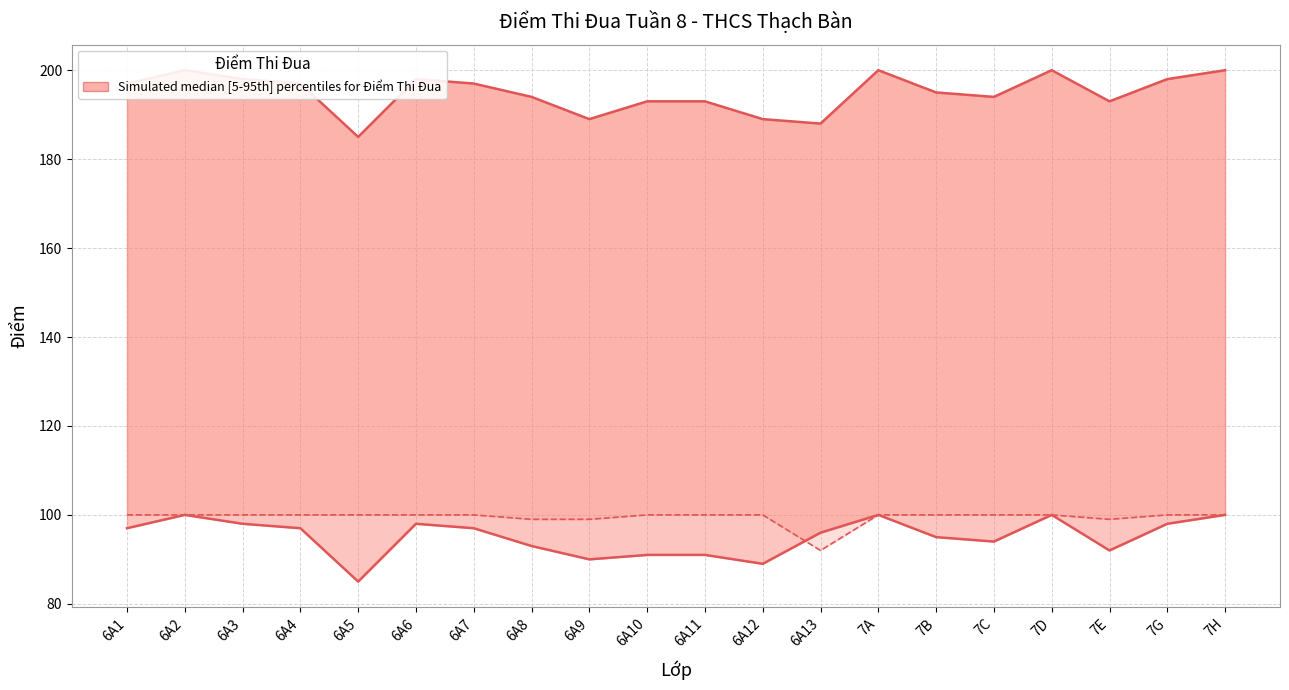

Reading right to left, extract all data points from this chart.

100	100	99	100	100	100	100	92	100	100	100	99	99	100	100	100	100	100	100	100